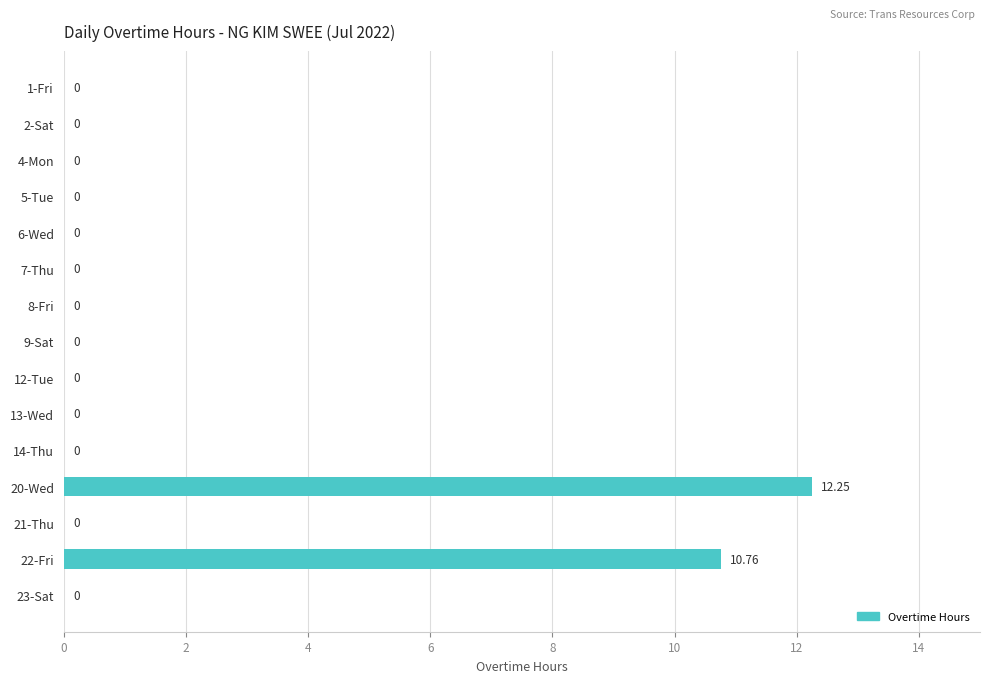

What is the sum of all values?

23.0